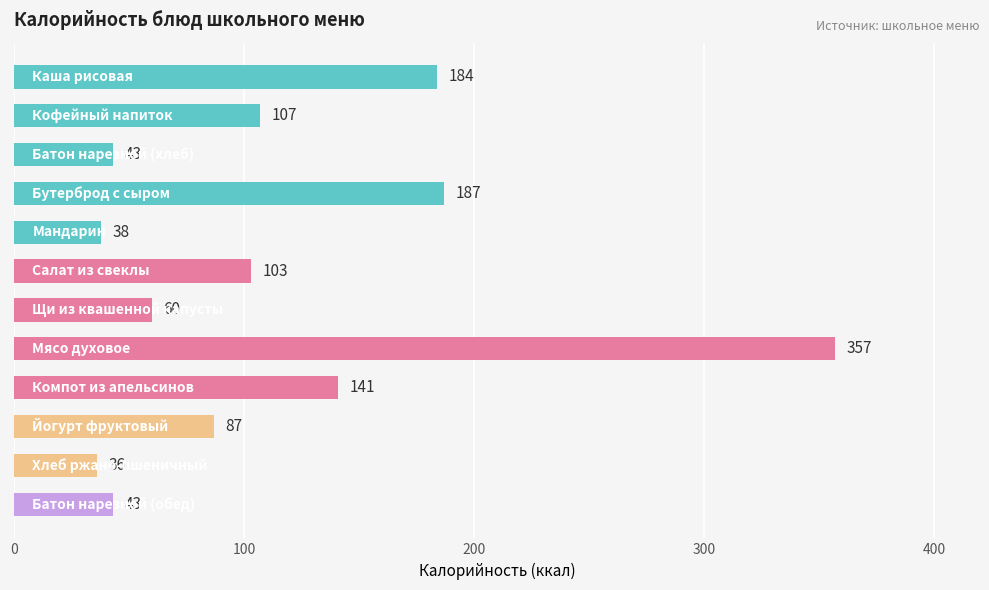

What is the maximum value shown in the chart?

357